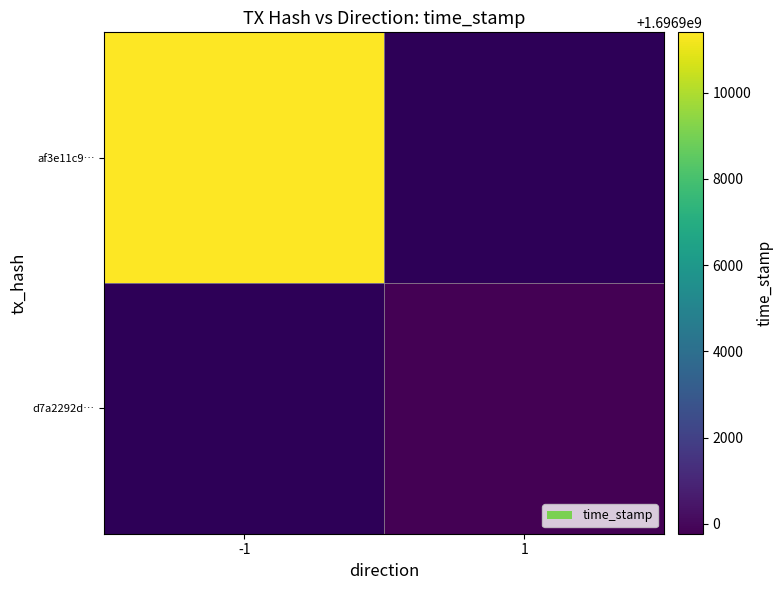

Rank the series by their maximum value, from highest to lowest.

af3e11c9…, d7a2292d…